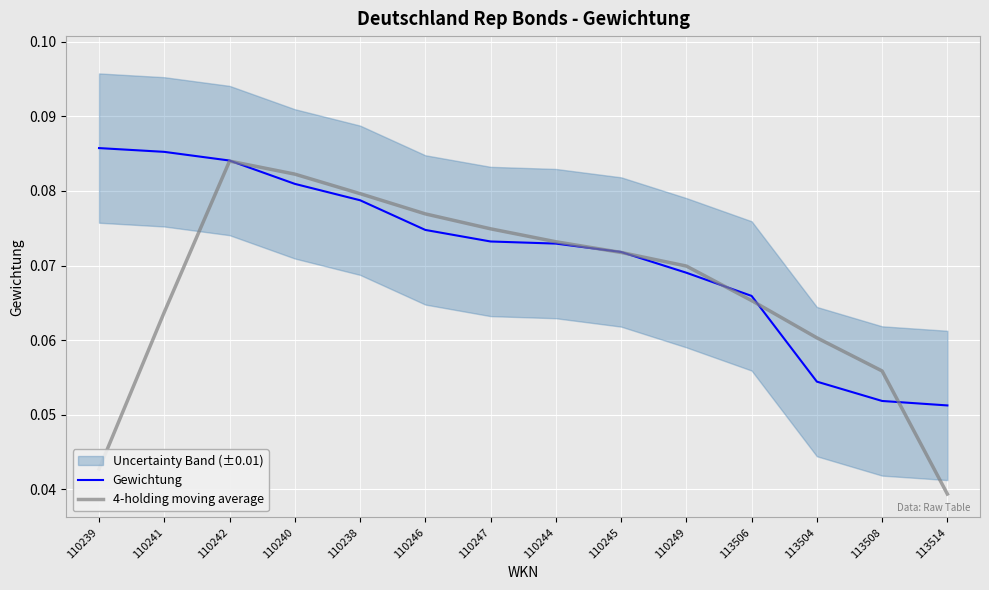

Between 110241 and 110238, which series saw the biggest shift?

4-holding moving average